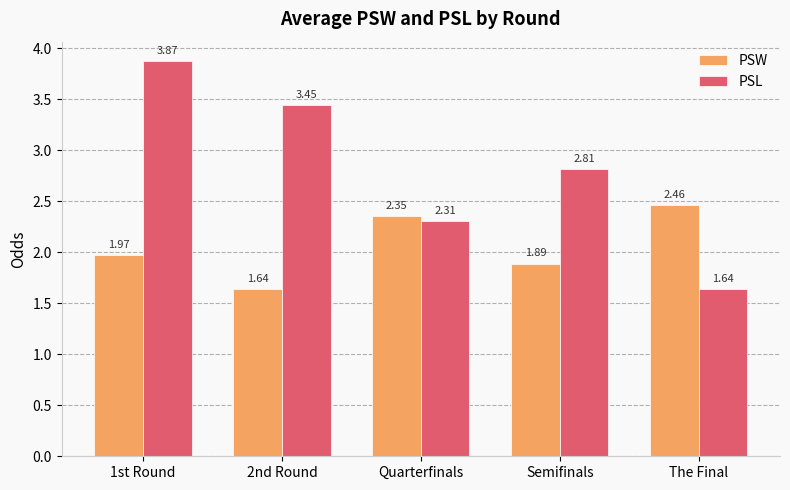

List the series in order of their overall mean, lowest first.

PSW, PSL